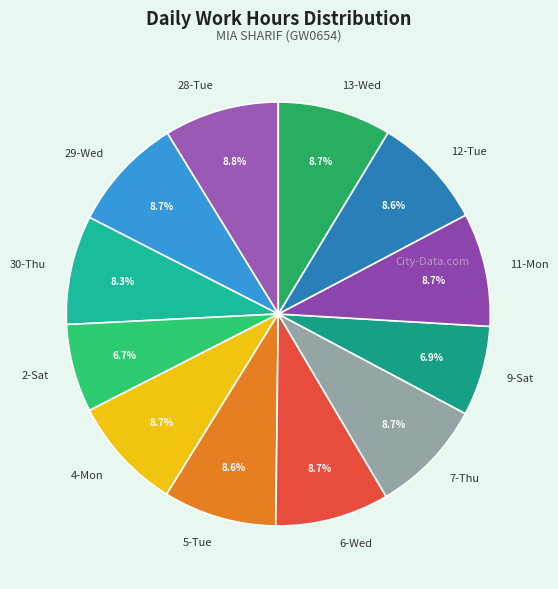

Does 9-Sat represent more than half of the total?

No